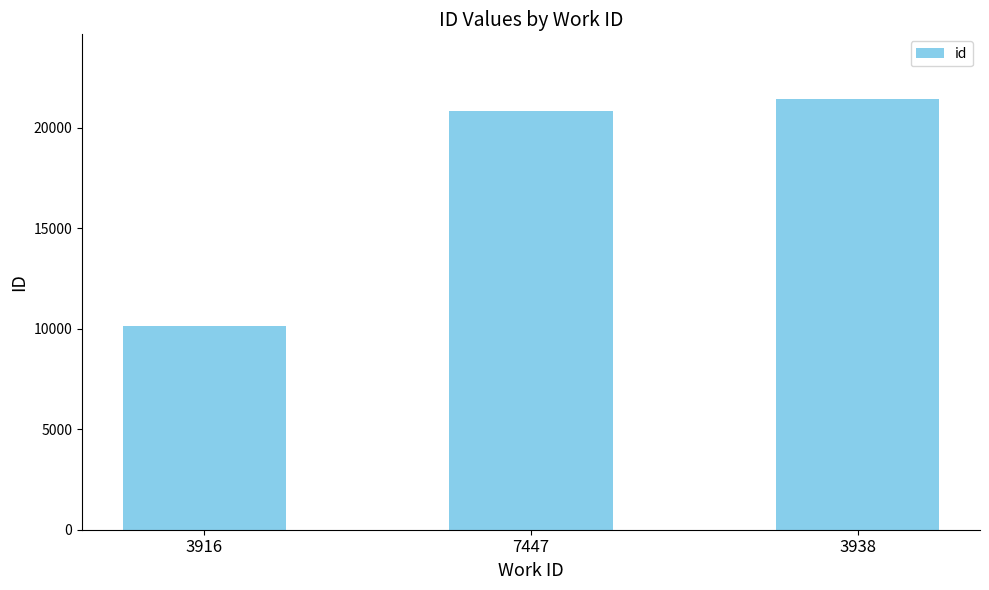

What is the change in value from 7447 to 3938?

+598